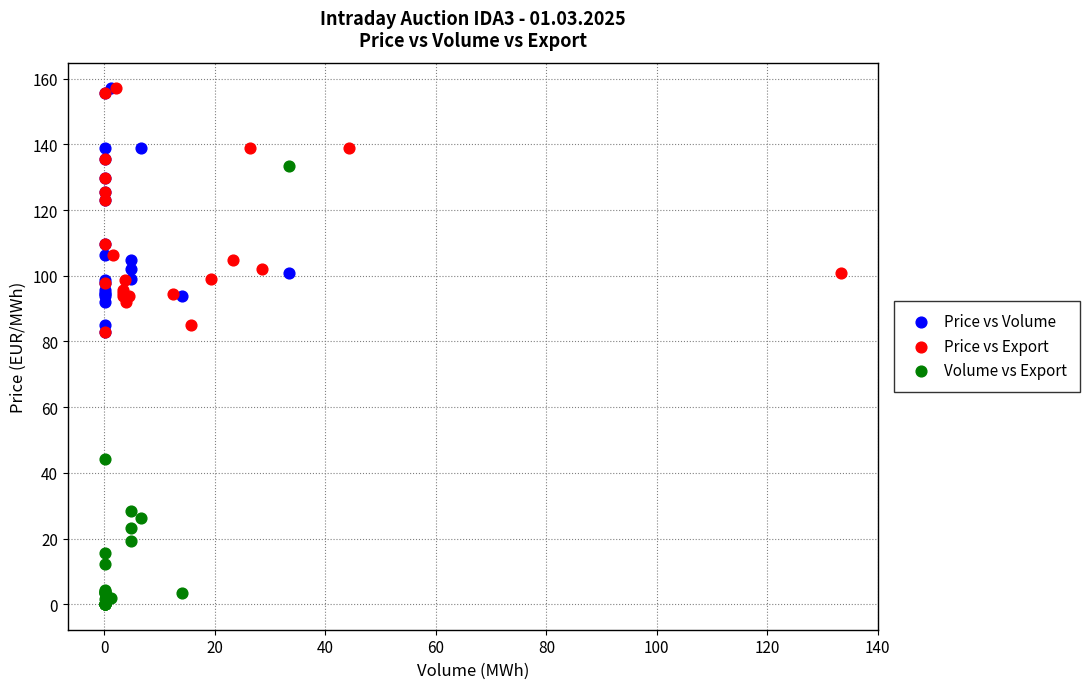

Which series has the largest Y range (max minus min)?

Volume vs Export